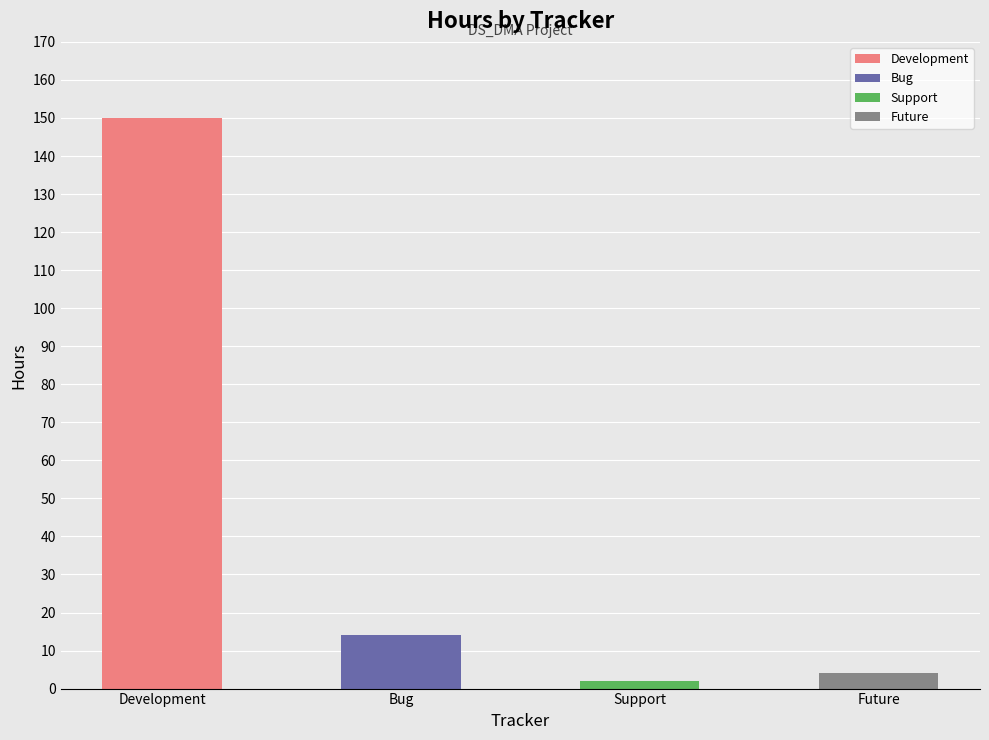

Where is the data nearest to the value 76?

Bug